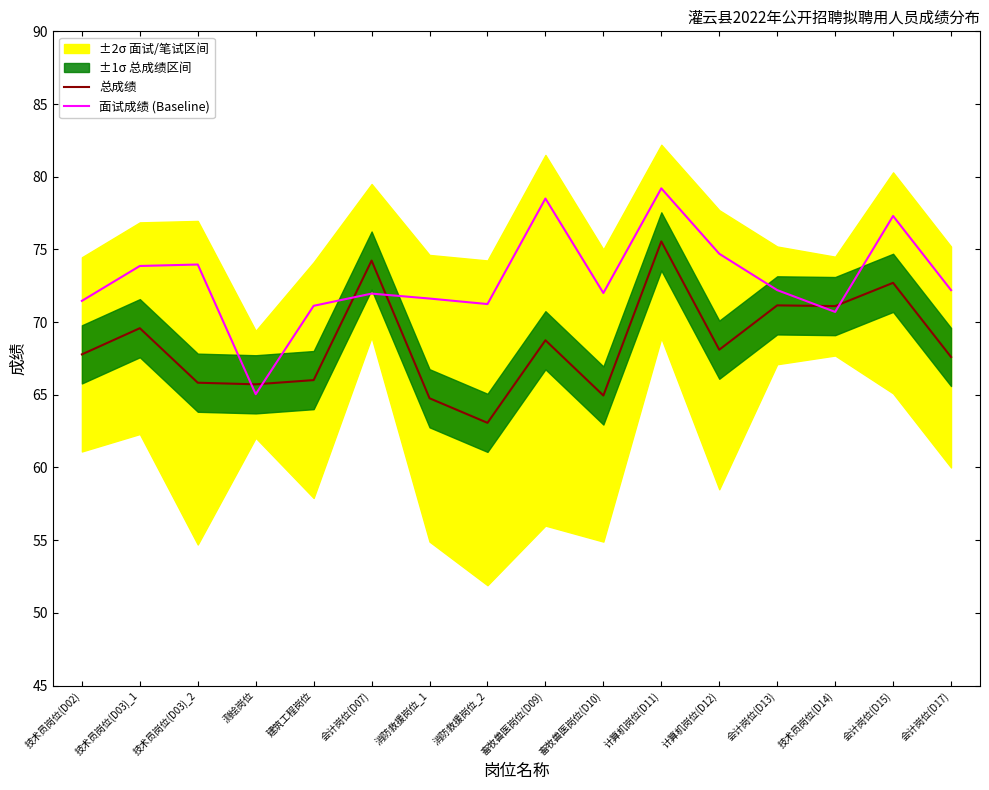

Where does the 总成绩 series first go above 68?

技术员岗位(D03)_1